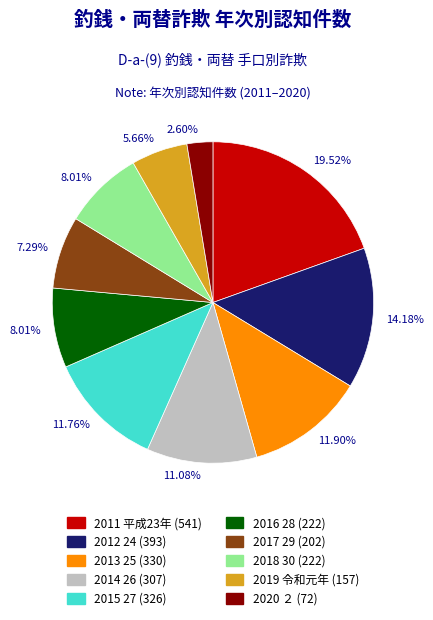

Is there a majority slice in this chart?

No